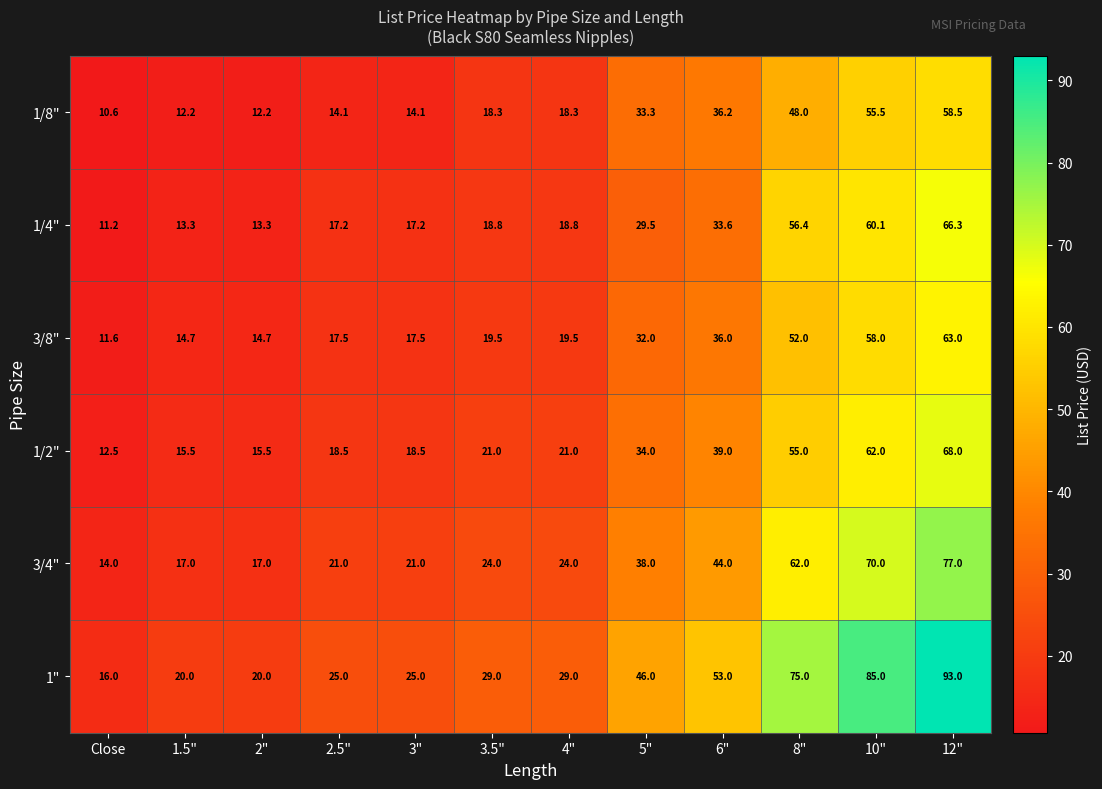

Is it true that 1/8" equals 30.1 at 10"?

False